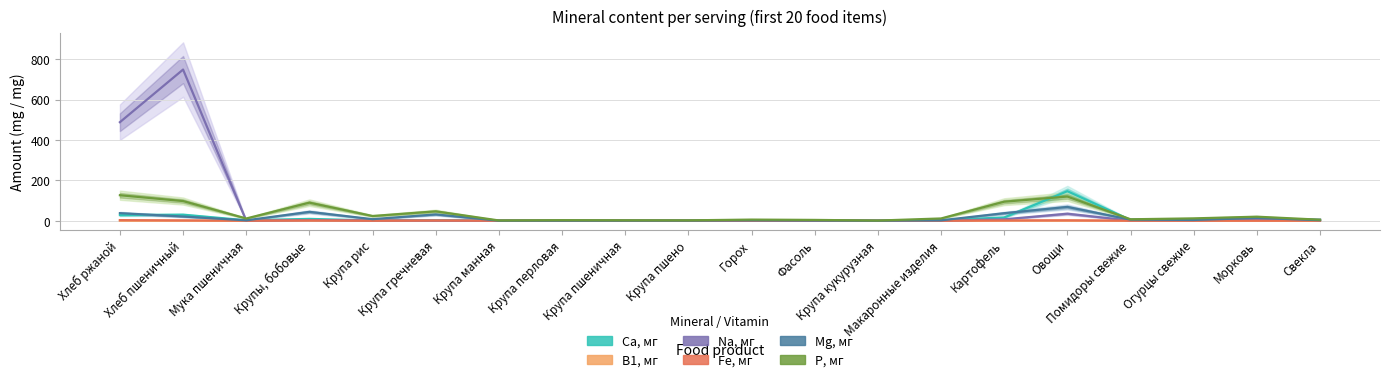

What is the sum of all В1, мг values?

0.8